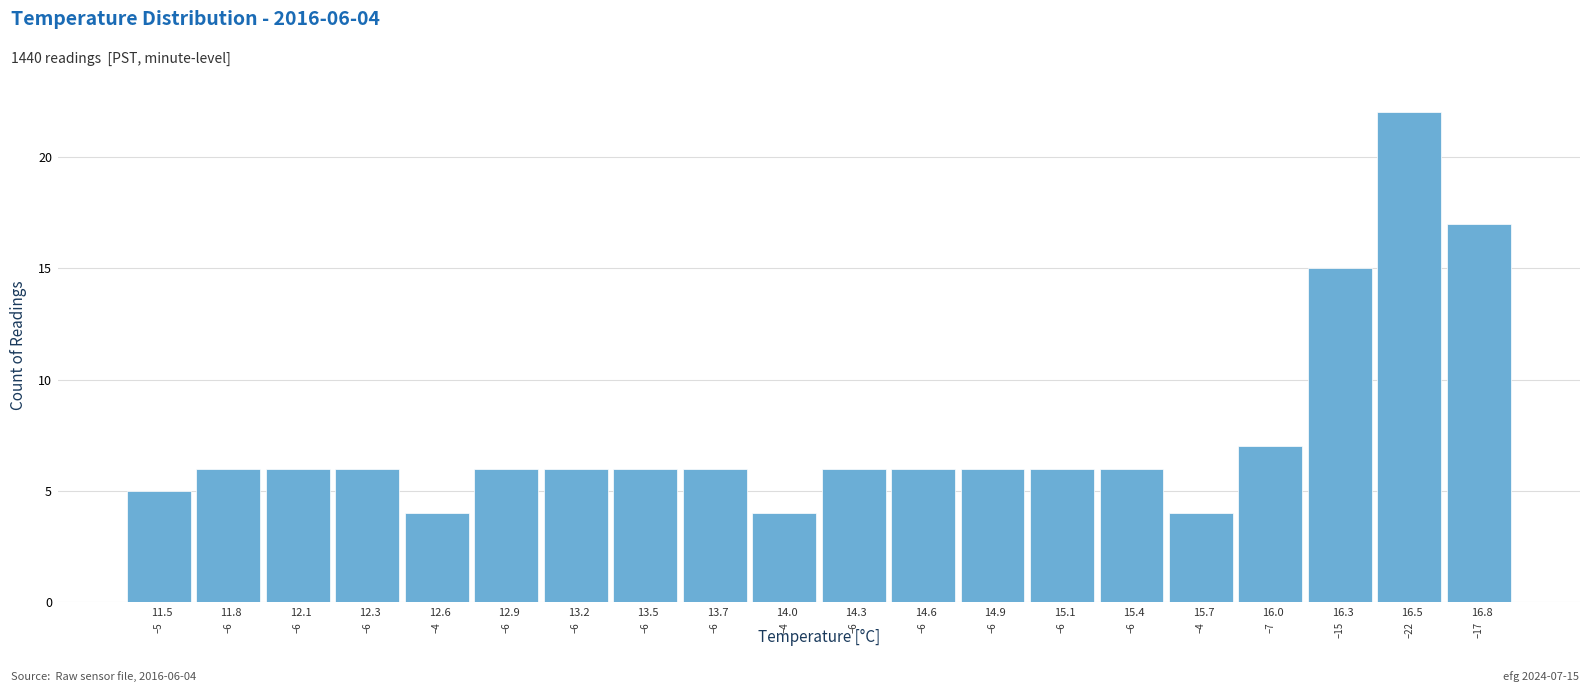

Reading right to left, extract all data points from this chart.

17	22	15	7	4	6	6	6	6	6	4	6	6	6	6	4	6	6	6	5